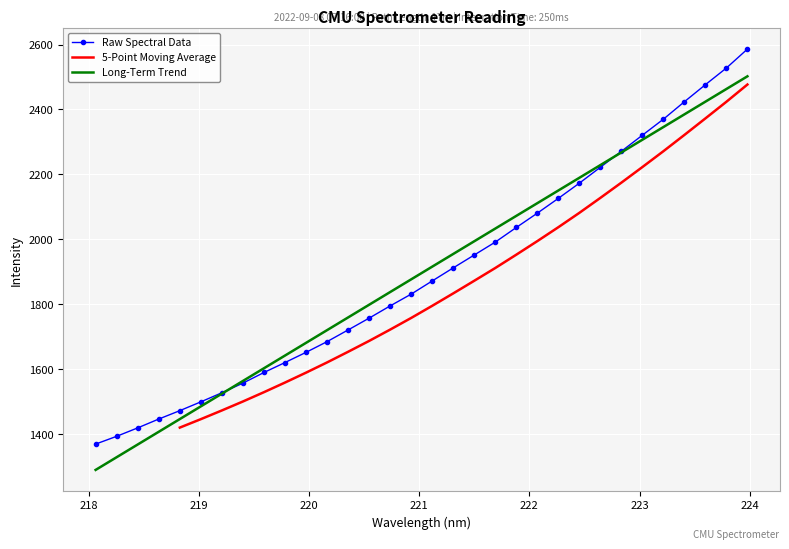

List the labels in order of value, largest first.

223.9802, 223.7895, 223.5987, 223.408, 223.2172, 223.0264, 222.8355, 222.6447, 222.4538, 222.263, 222.0721, 221.8812, 221.6902, 221.4993, 221.3083, 221.1174, 220.9264, 220.7354, 220.5444, 220.3533, 220.1623, 219.9712, 219.7801, 219.589, 219.3979, 219.2067, 219.0156, 218.8244, 218.6332, 218.442, 218.2508, 218.0596